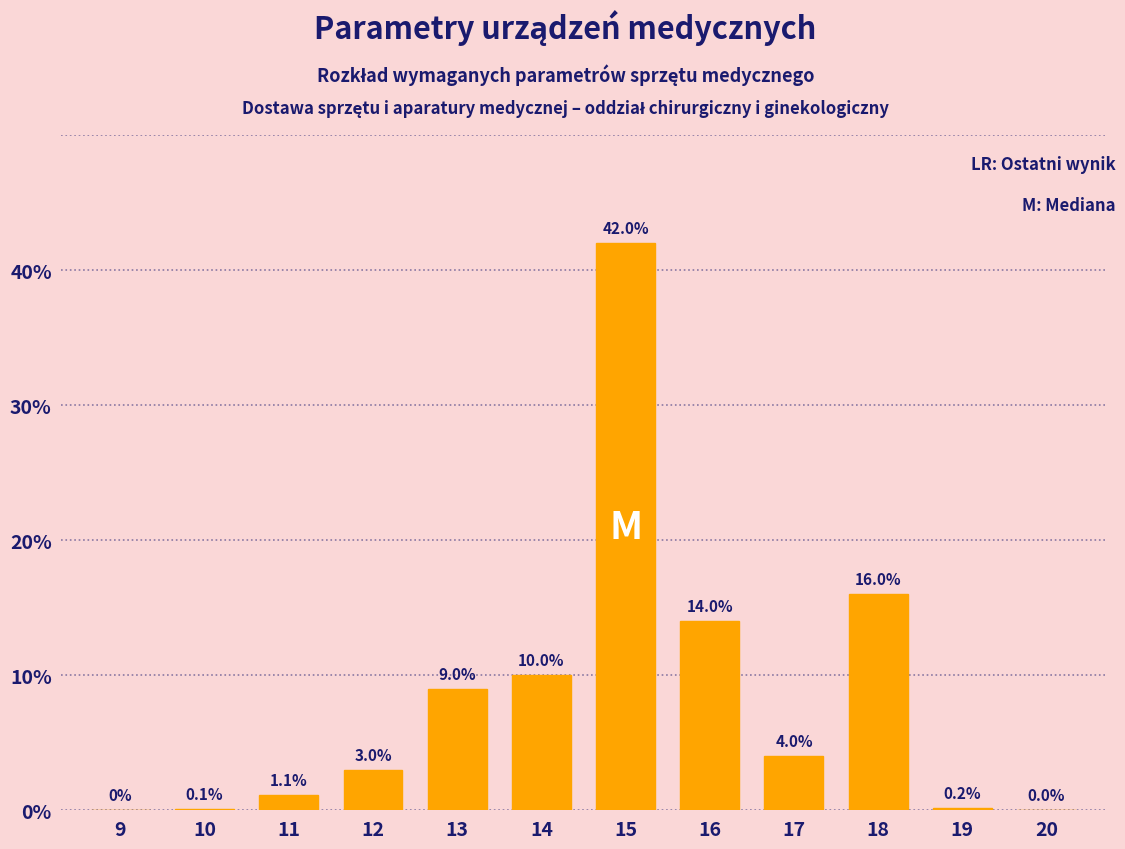

Reading left to right, list all the values displayed in this chart.

9=0.0	10=0.1	11=1.1	12=3.0	13=9.0	14=10.0	15=42.0	16=14.0	17=4.0	18=16.0	19=0.2	20=0.0